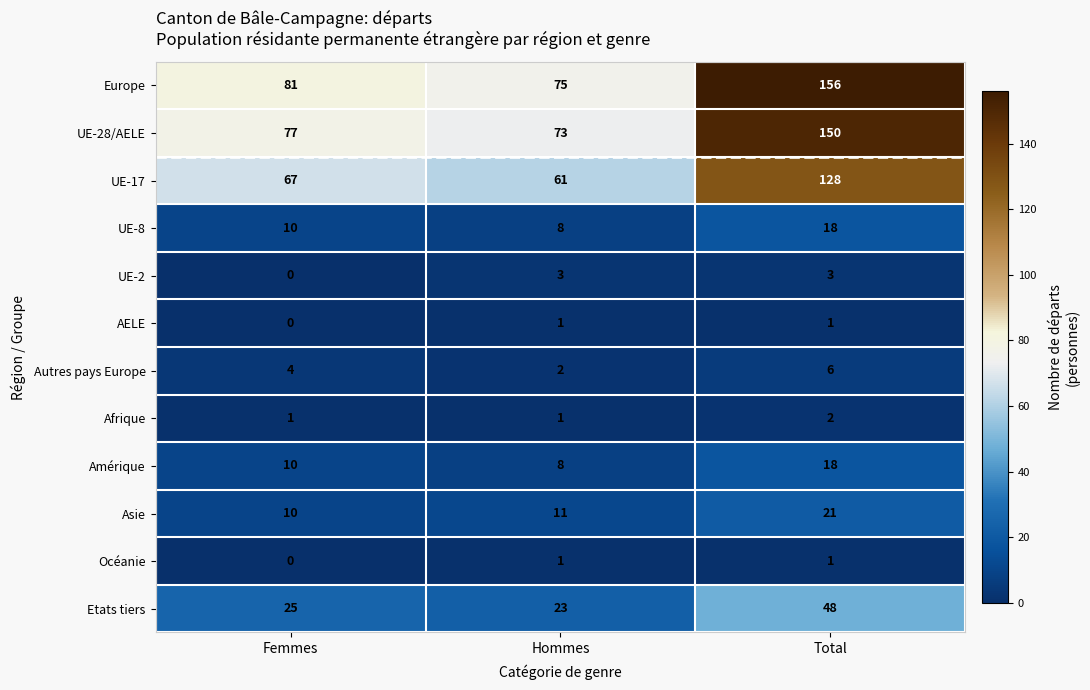

At which category is the sum across all series the highest?

Total